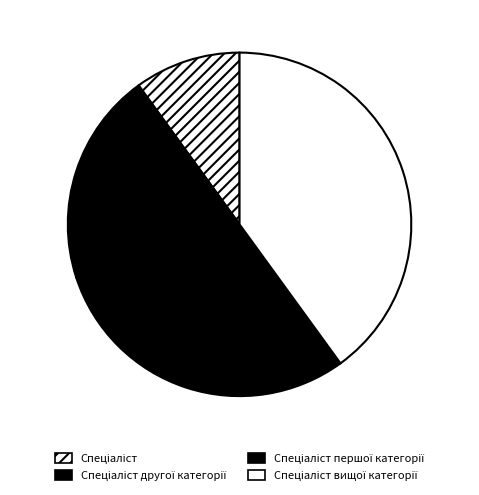

Does any single category account for the majority?

No